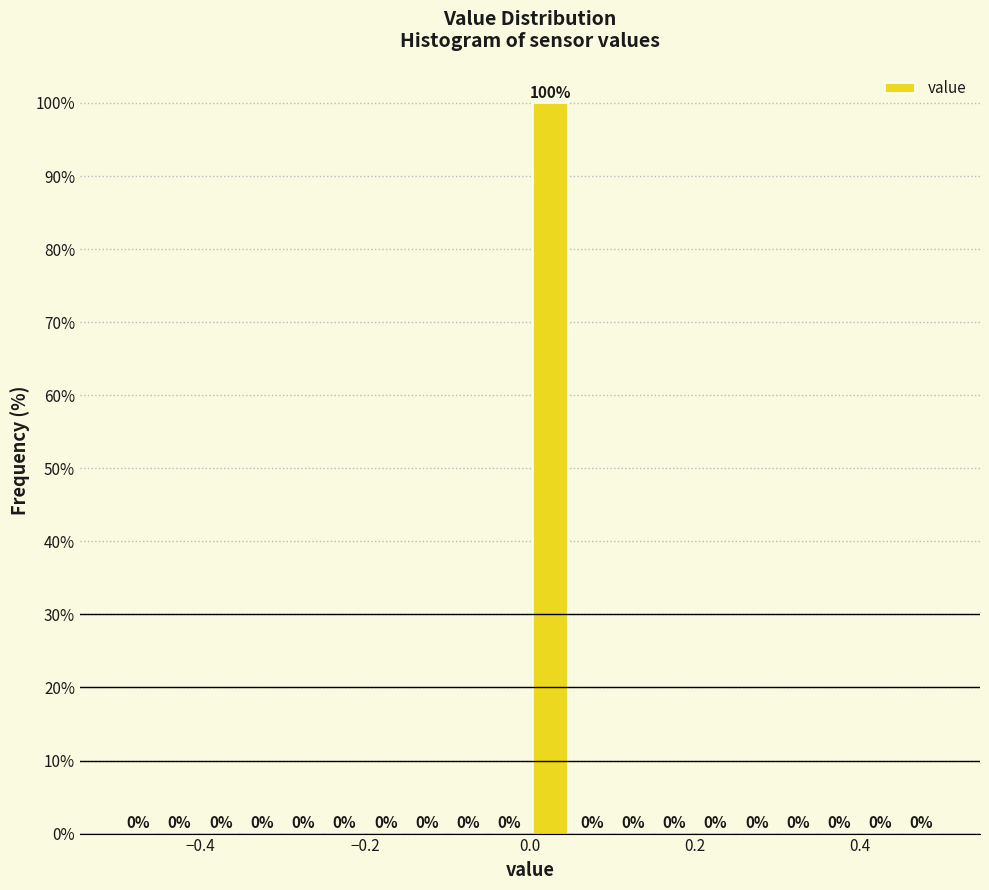

Around what value on the x-axis is the tallest bar? Give the approximate position of its centre, as read against the axis.

0.02